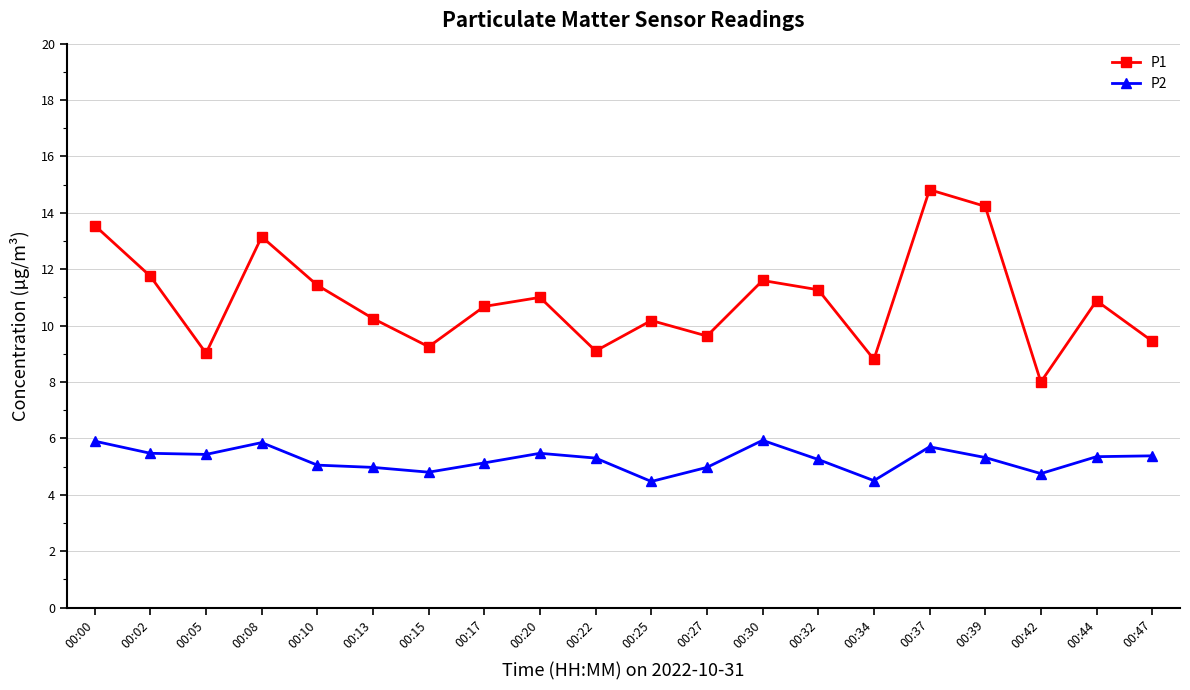

What are all the series names shown in the legend?

P1, P2